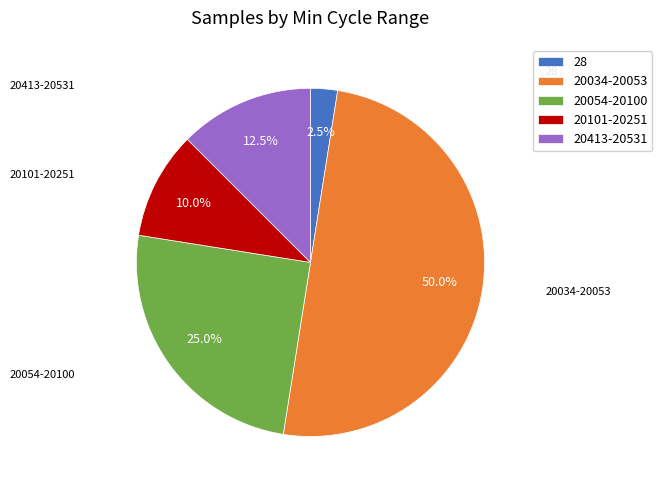

Between 20034-20053 and 20413-20531, which is larger?

20034-20053